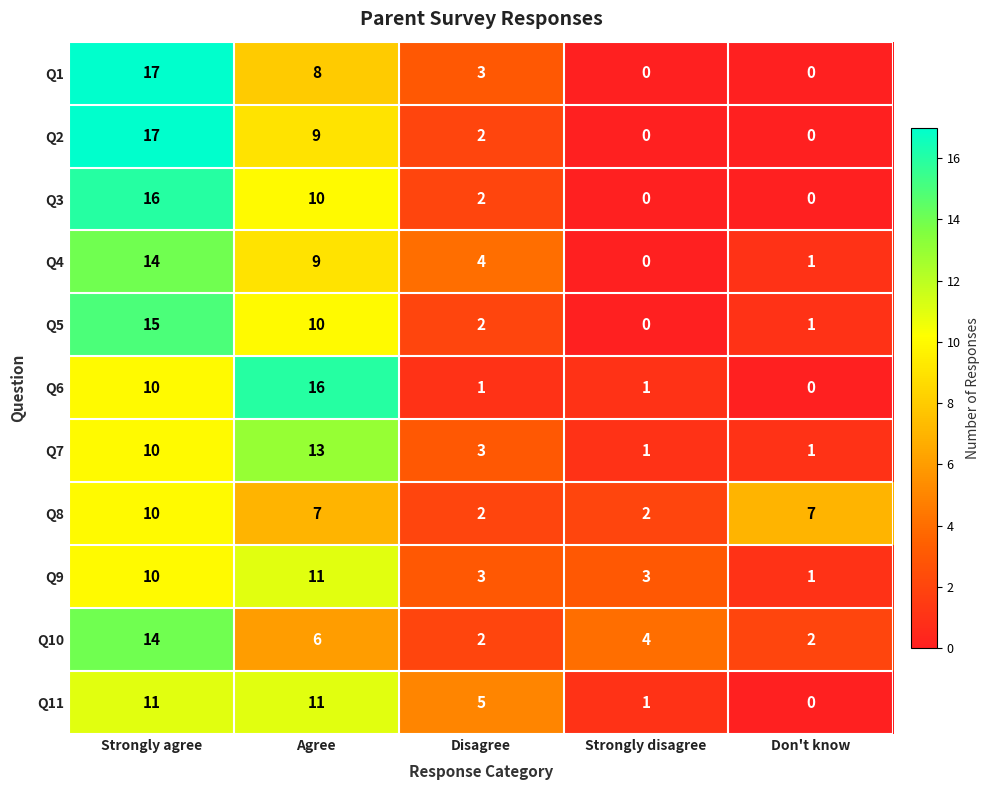

At which label does Q7 first exceed 3?

Strongly agree